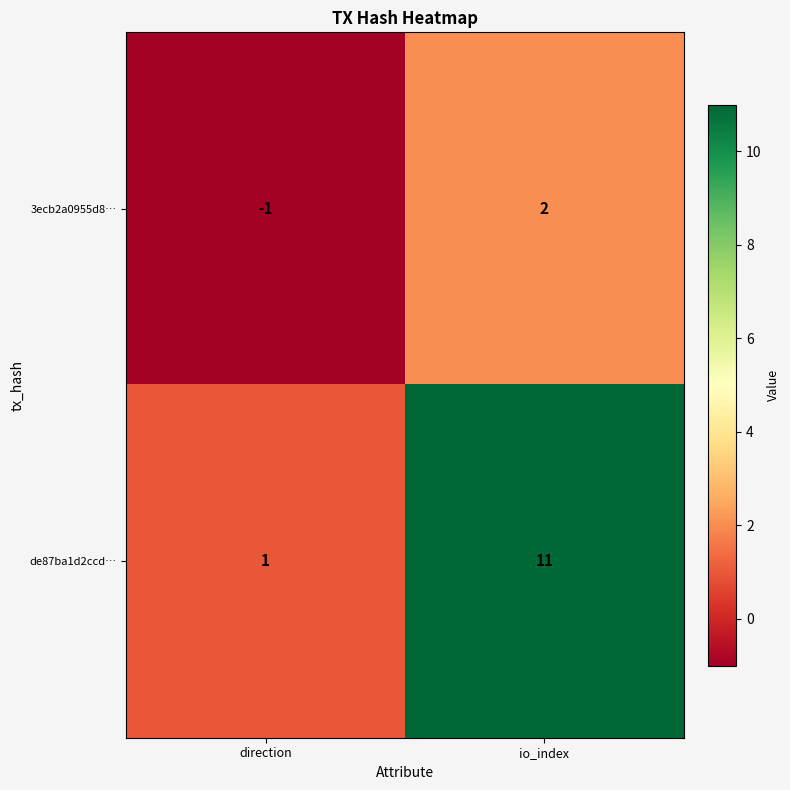

Reading left to right, extract all data points from this chart.

3ecb2a0955d8…: direction=-1	io_index=2
de87ba1d2ccd…: direction=1	io_index=11